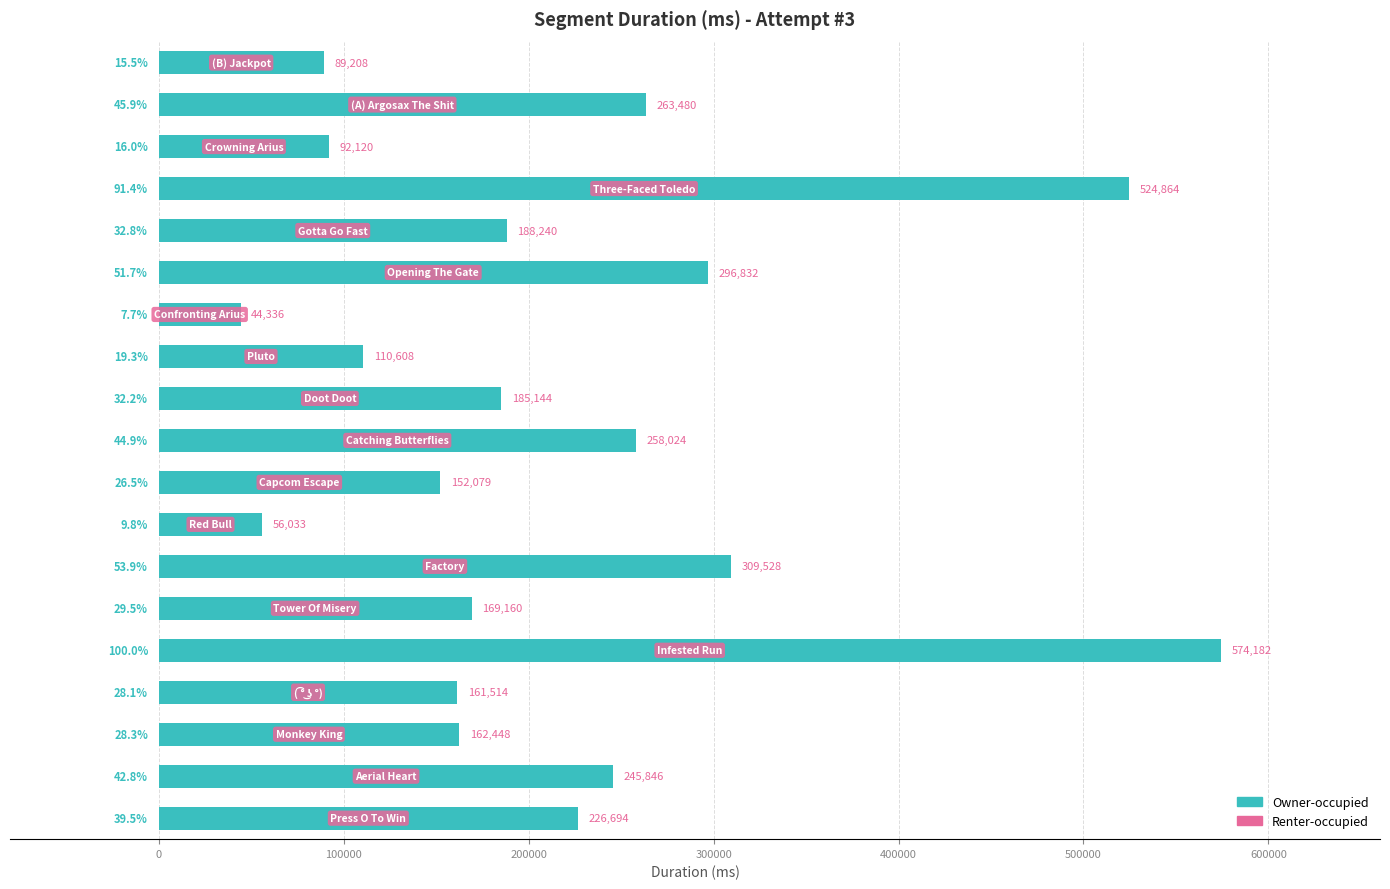

How many data points are less than 185144?

9